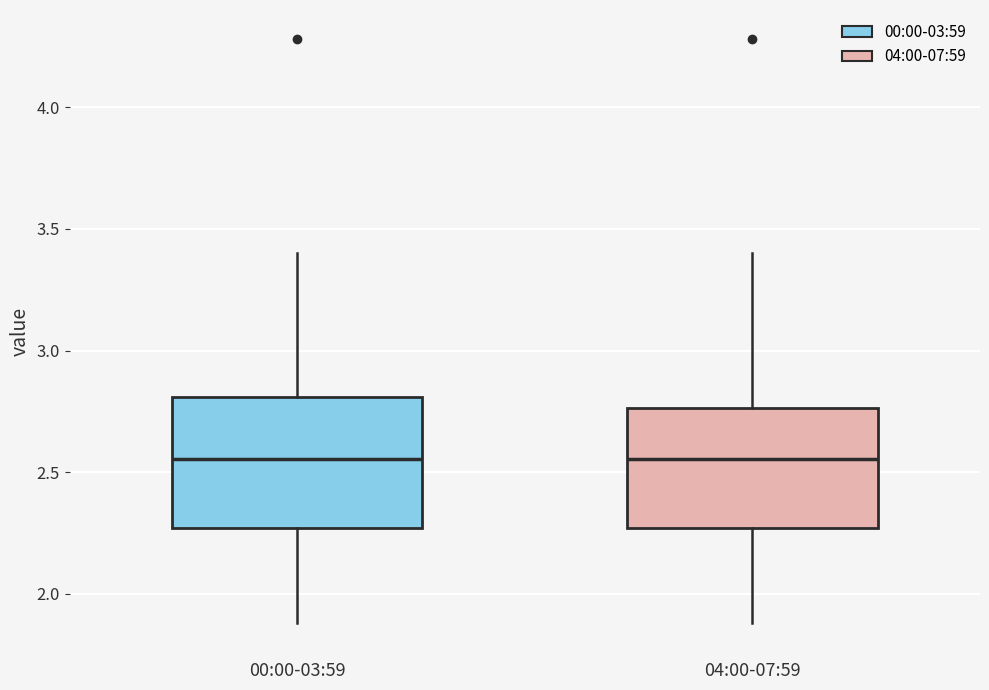

Reading left to right, transcribe this box plot: for each box, give where its median line is, the range the box spans, and where its two whiskers end, as read against the y-axis. The values are not printed on the chart, so give them approximately, as read against the axis.

00:00-03:59: median 2.55, box 2.25 to 2.80, whiskers 1.90 to 3.40
04:00-07:59: median 2.55, box 2.25 to 2.75, whiskers 1.90 to 3.40